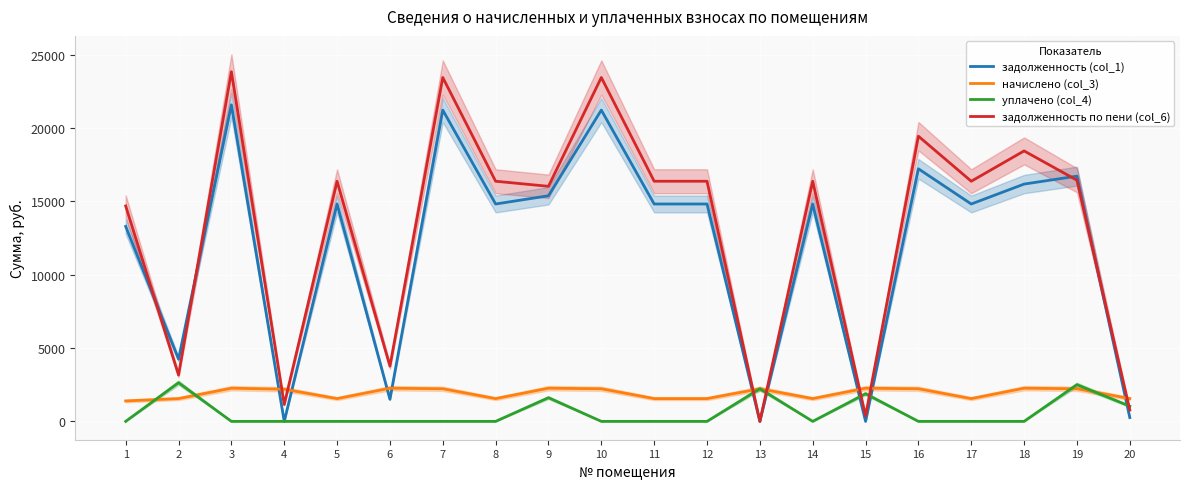

Rank the series by their maximum value, from lowest to highest.

начислено (col_3), уплачено (col_4), задолженность (col_1), задолженность по пени (col_6)